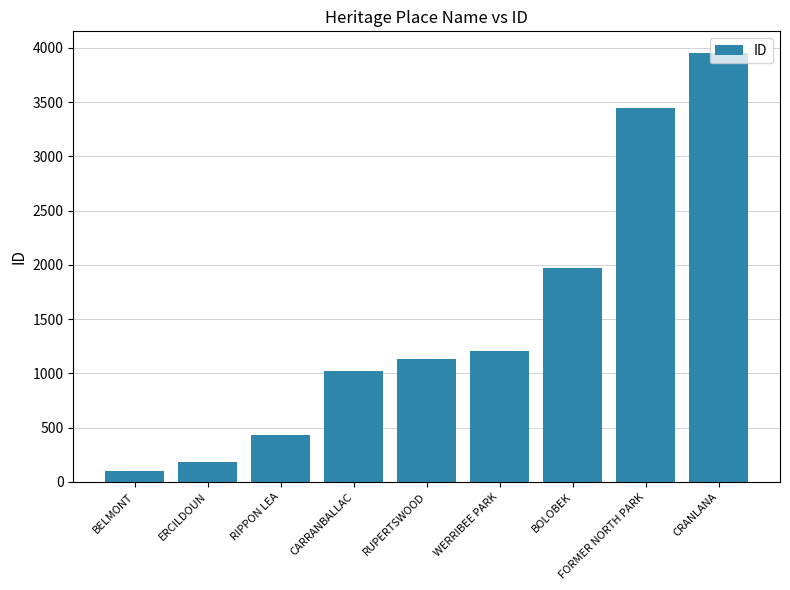

Which category has the highest value across all series?

CRANLANA